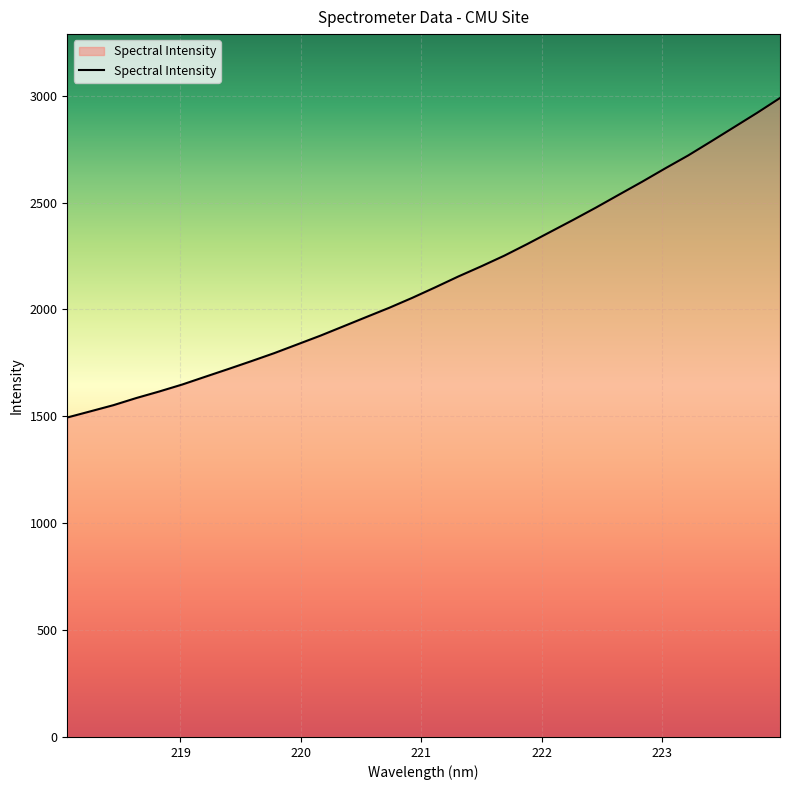

What is the minimum value shown in the chart?

1494.6